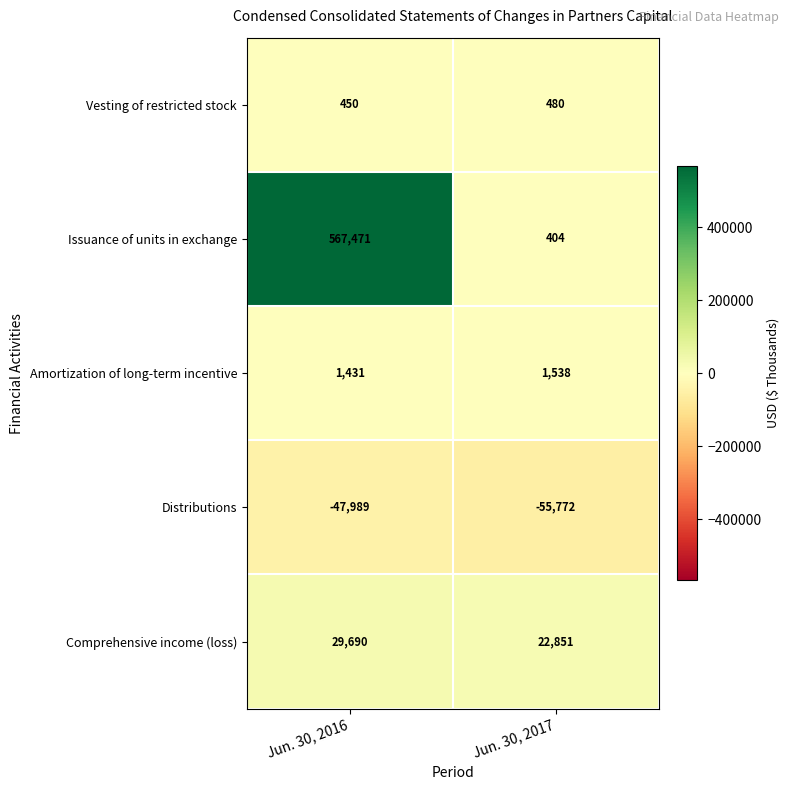

Which series changed the most between Jun. 30, 2016 and Jun. 30, 2017?

Issuance of units in exchange